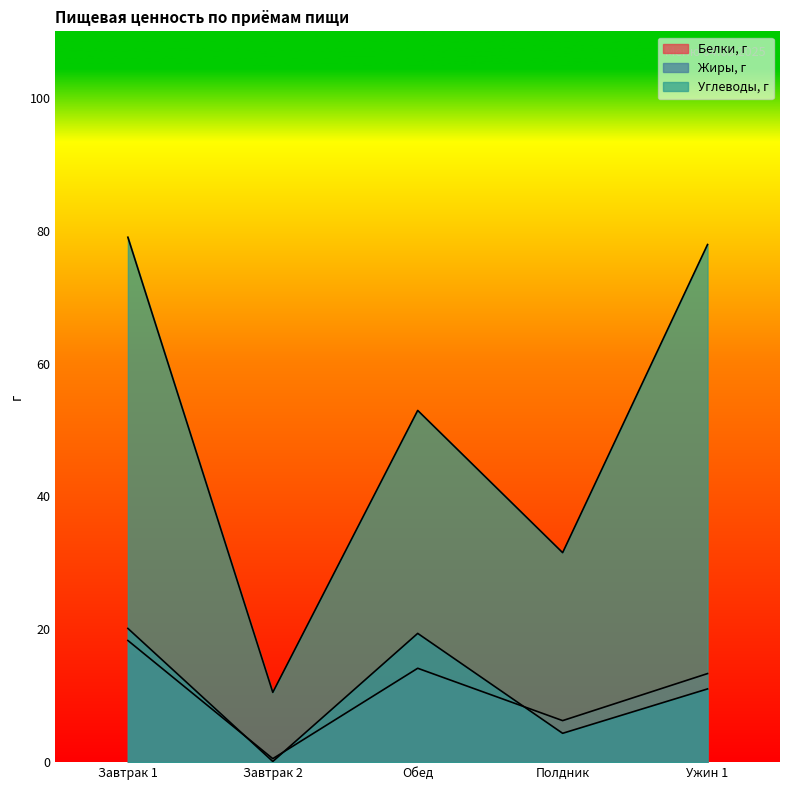

Reading left to right, what are all the values shown in this chart?

Белки, г: 18.3	0.5	14.1	6.2	13.3
Жиры, г: 20.1	0.1	19.4	4.3	11.0
Углеводы, г: 79.0	10.5	52.9	31.5	77.9